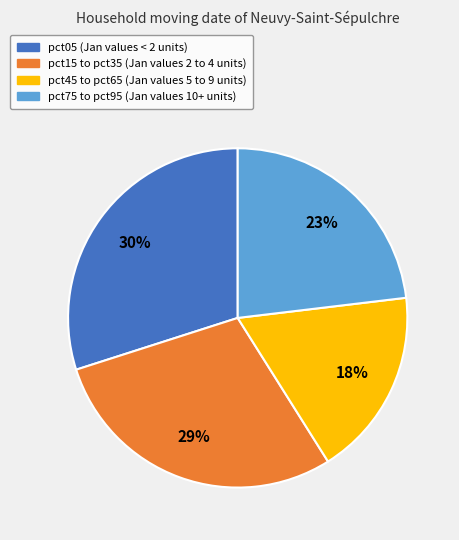

To the nearest percent, what is the difference between the largest and smallest slice percentages?

12%